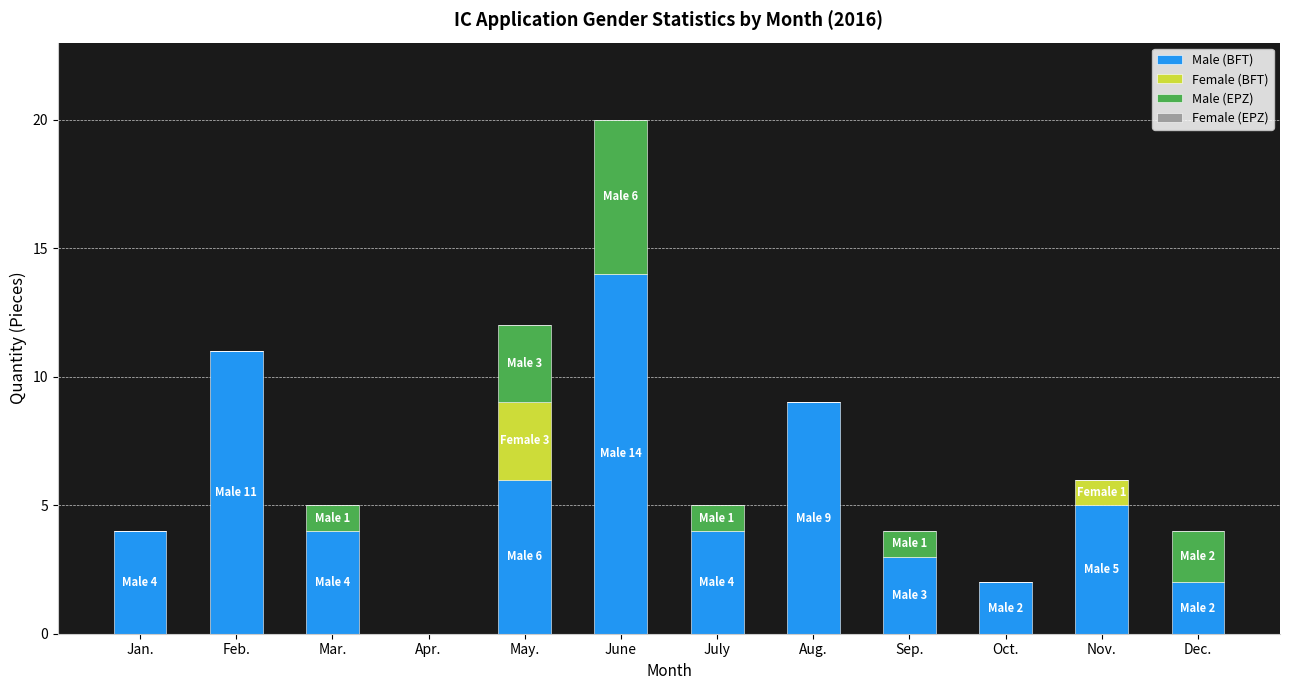

What is the sum of the Male (BFT) values at Jan. and June?

18